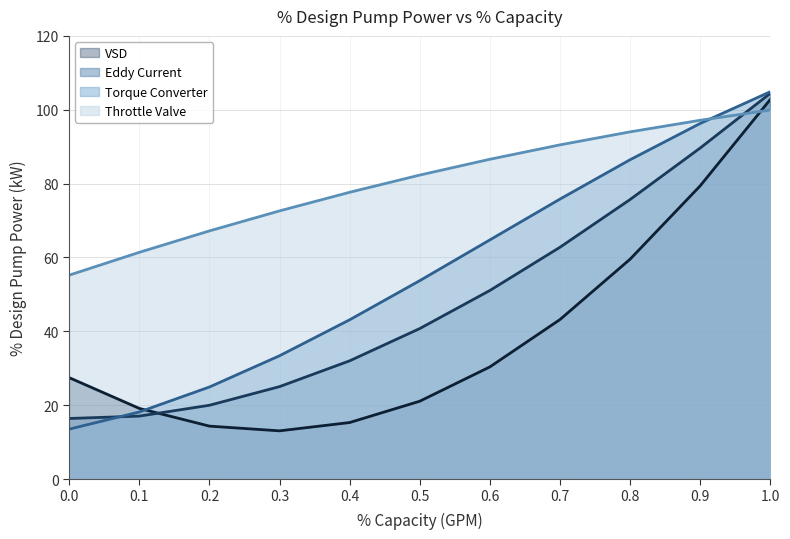

Is the value of Eddy Current at 0.1 greater than the value of VSD at 0.6?

No